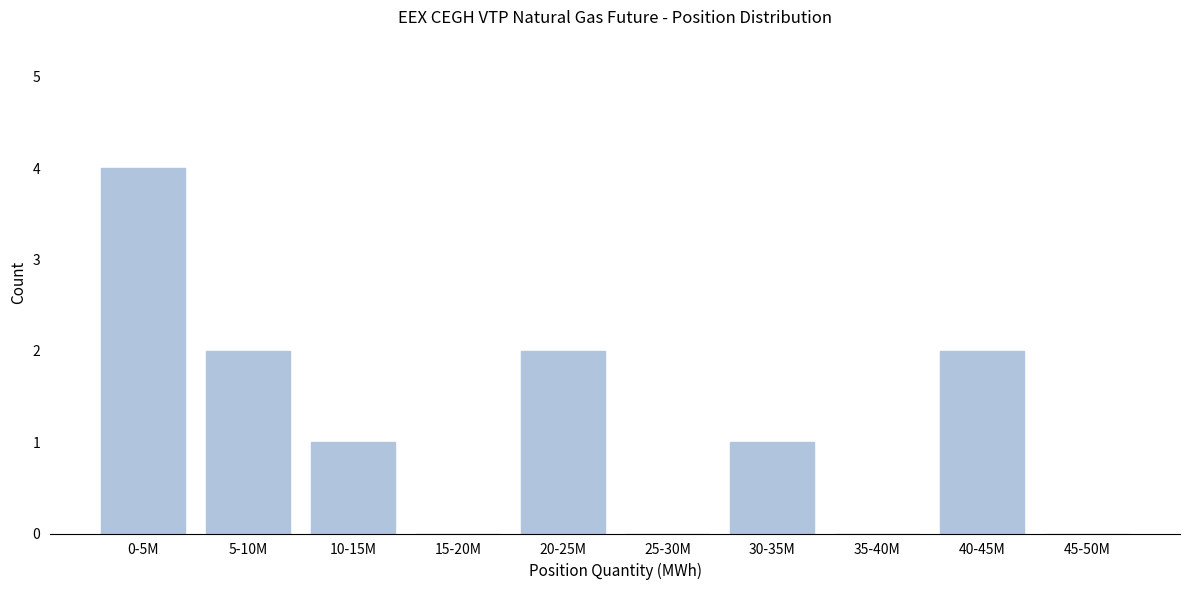

Reading right to left, transcribe all the data shown in this chart.

45-50M=0	40-45M=2	35-40M=0	30-35M=1	25-30M=0	20-25M=2	15-20M=0	10-15M=1	5-10M=2	0-5M=4